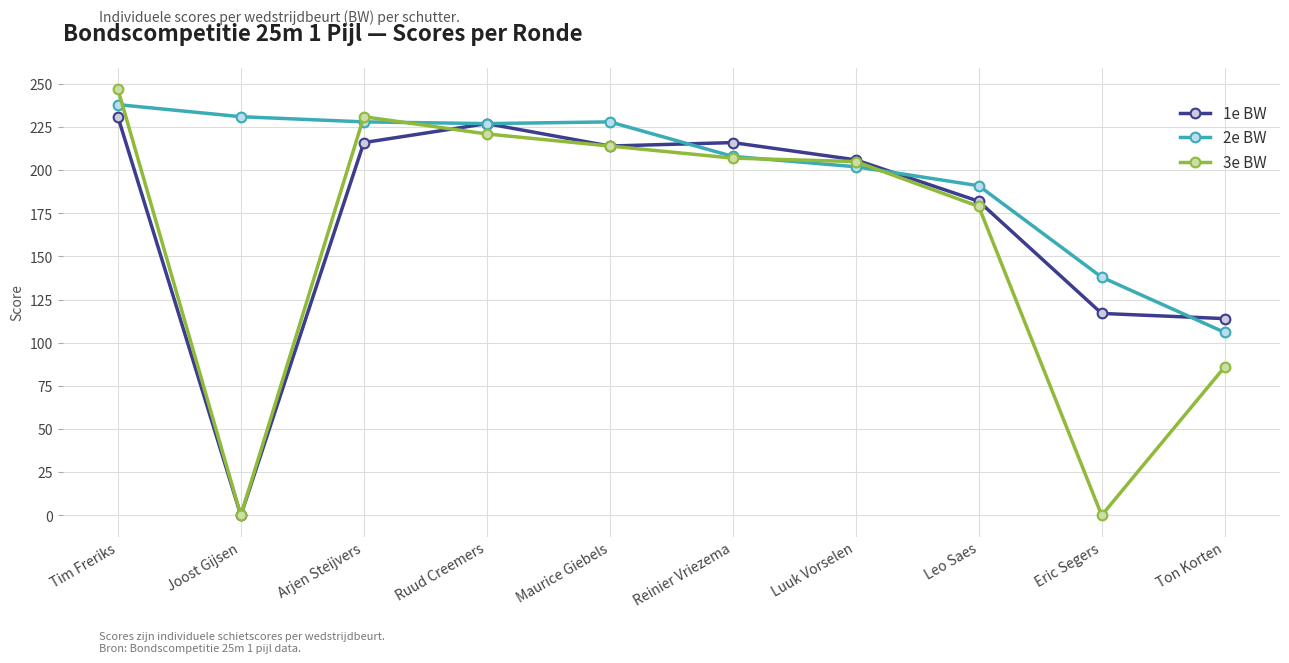

Rank the series by their maximum value, from lowest to highest.

1e BW, 2e BW, 3e BW